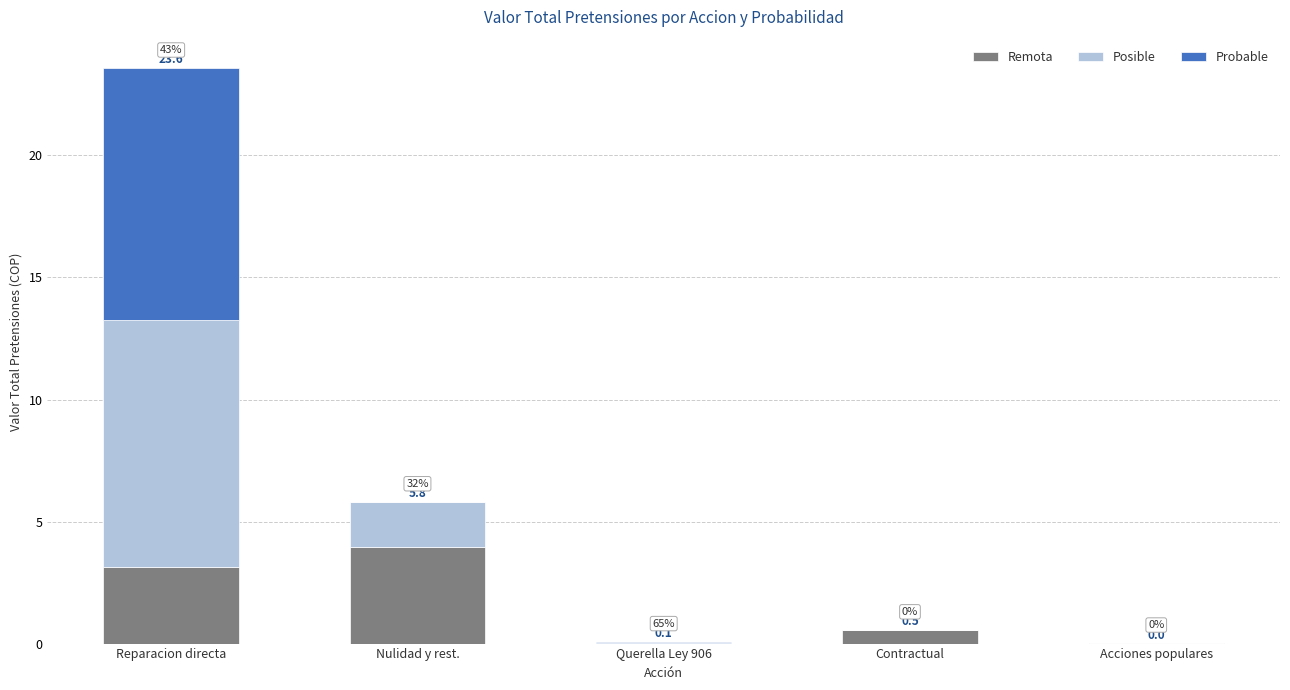

Are the bars horizontal?

No